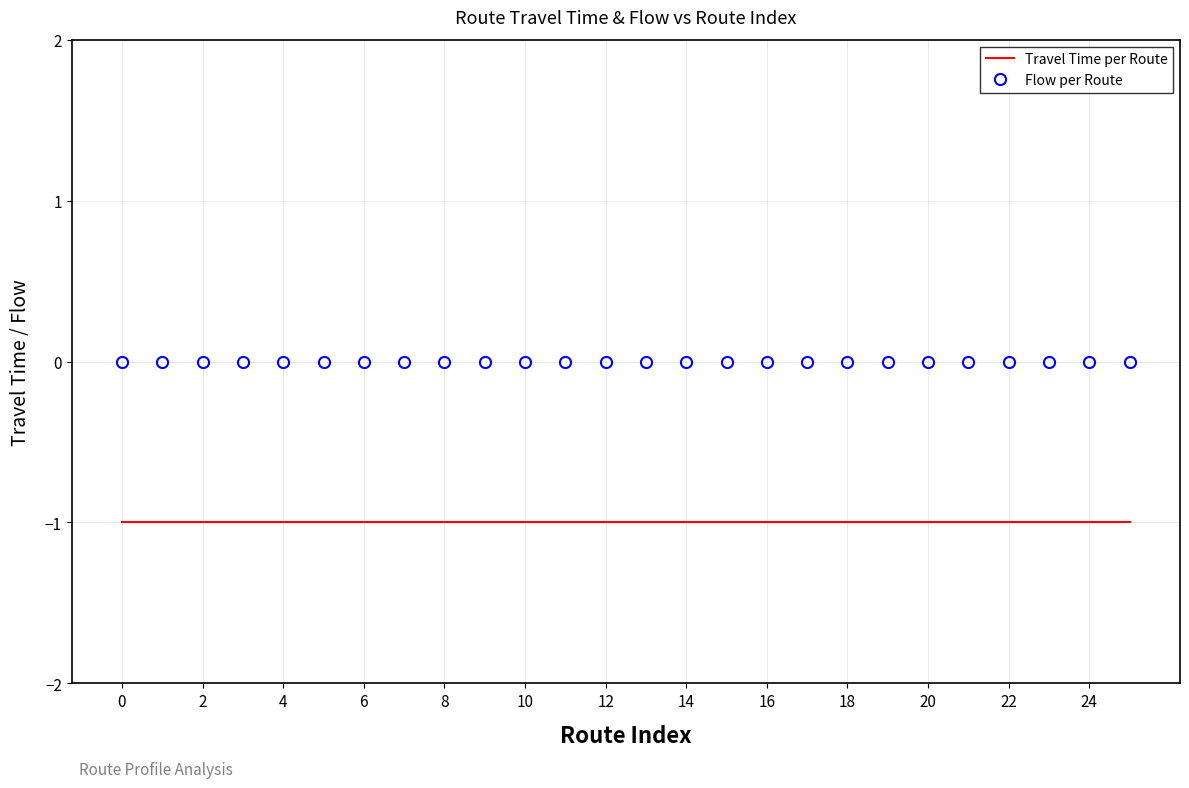

Rank the series by their maximum value, from lowest to highest.

Travel Time per Route, Flow per Route